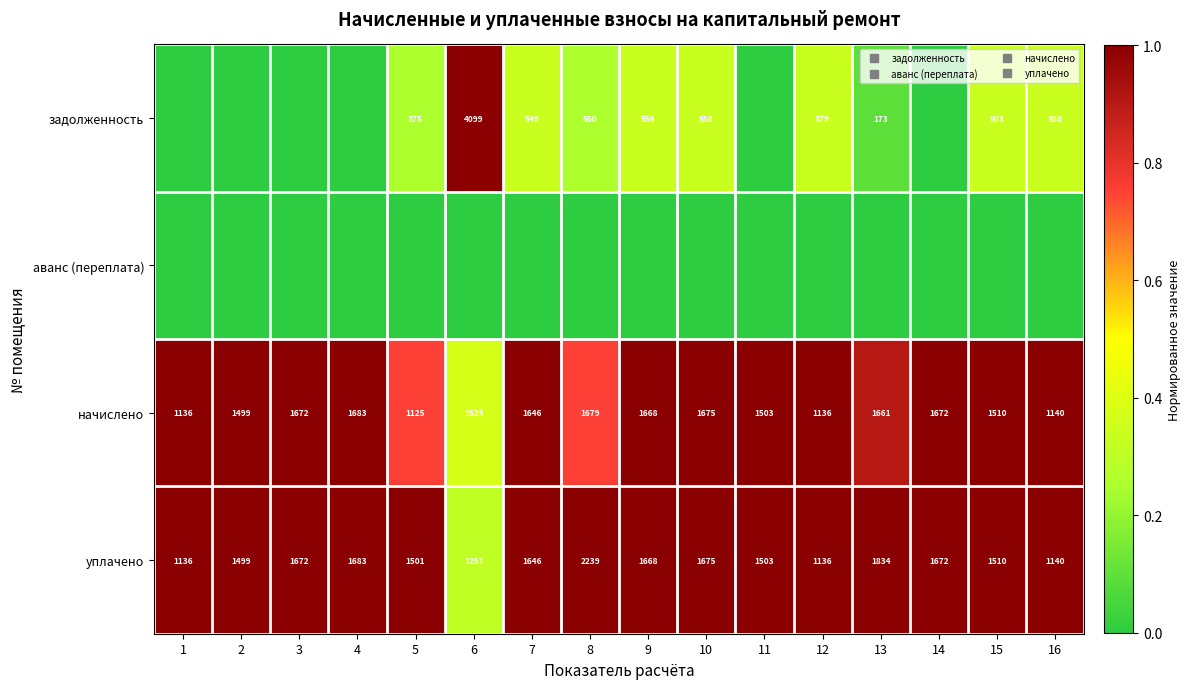

How many series are shown in this chart?

4